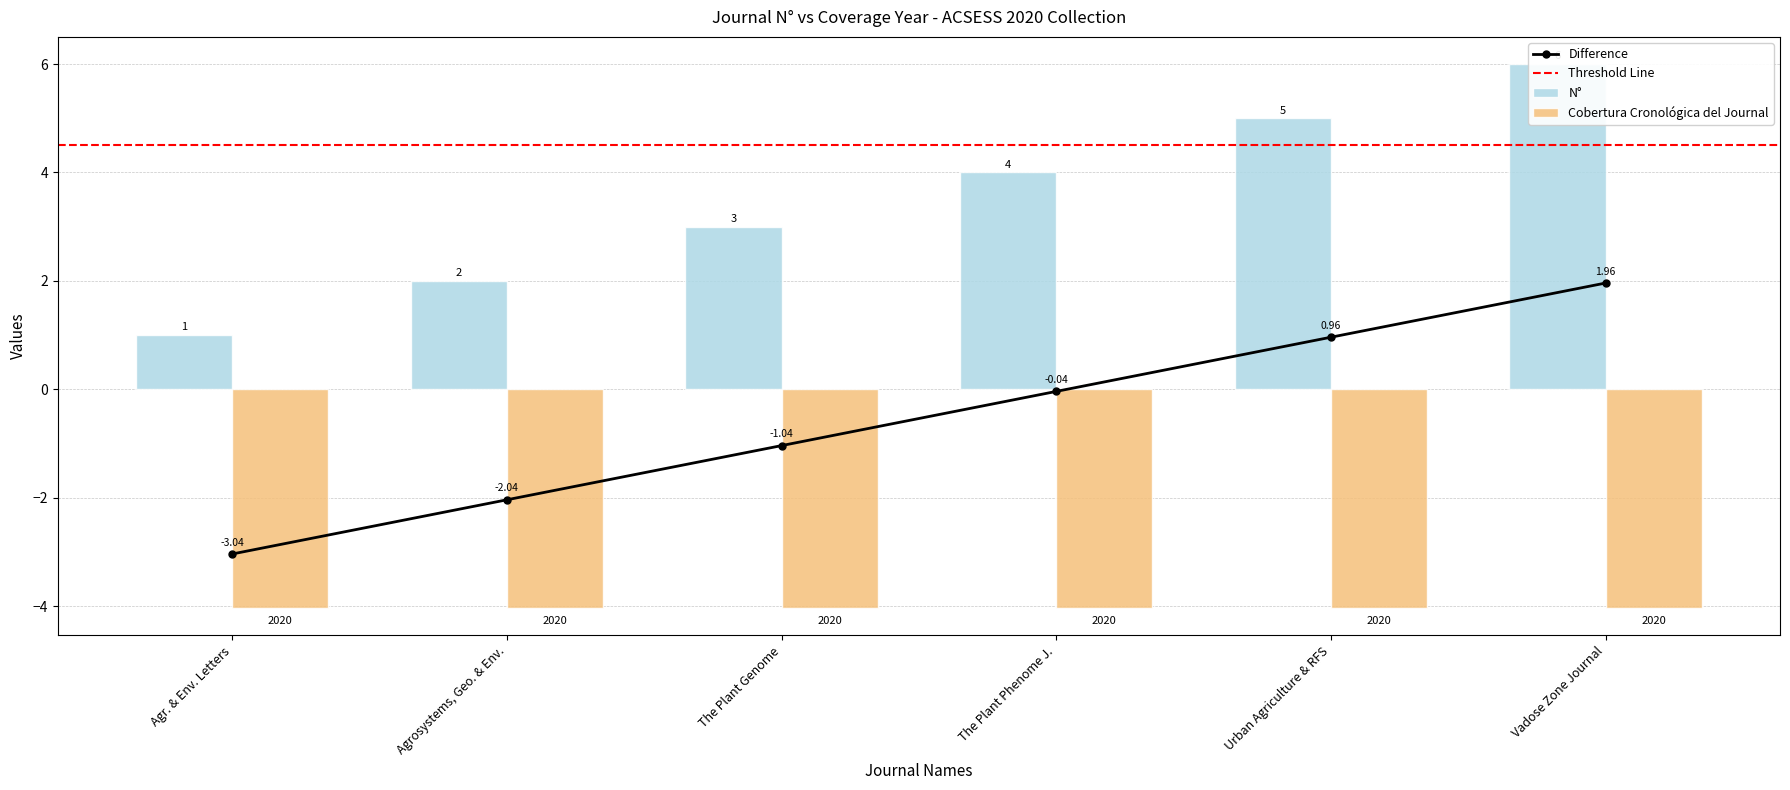

The value at Urban Agriculture & RFS is 0.5. True or false?

False